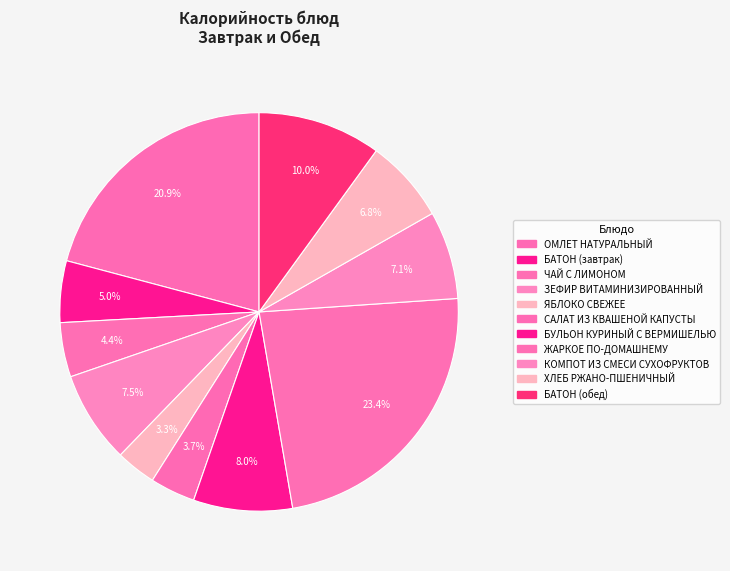

How many segments does this pie chart have?

11